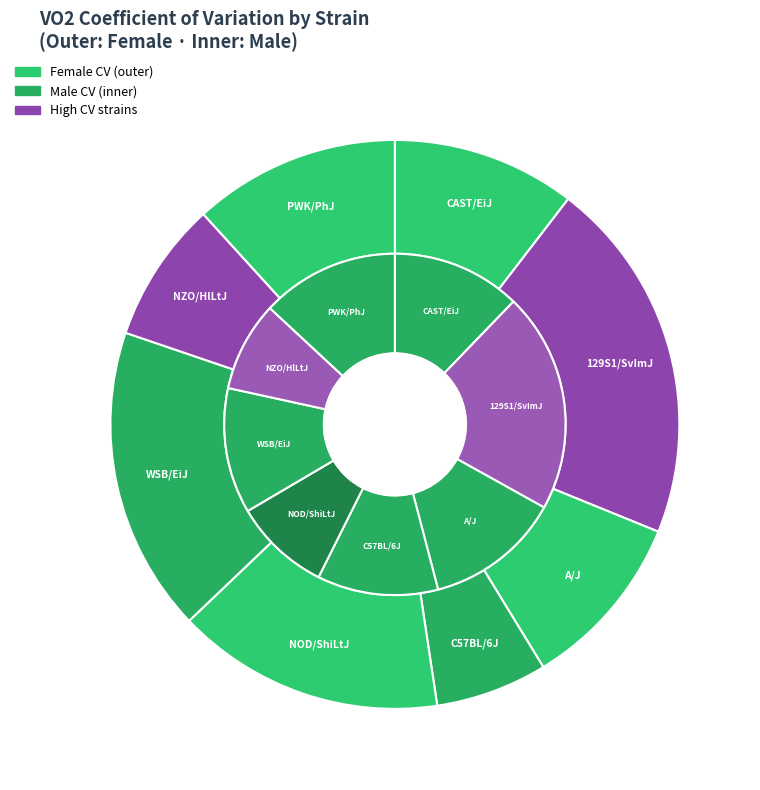

What percentage do NZO/HlLtJ and PWK/PhJ together represent?

19.8%